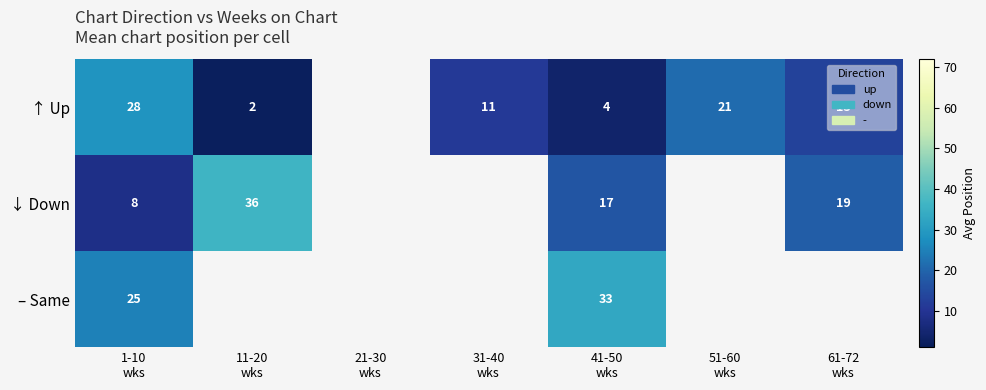

How many series are shown in this chart?

3